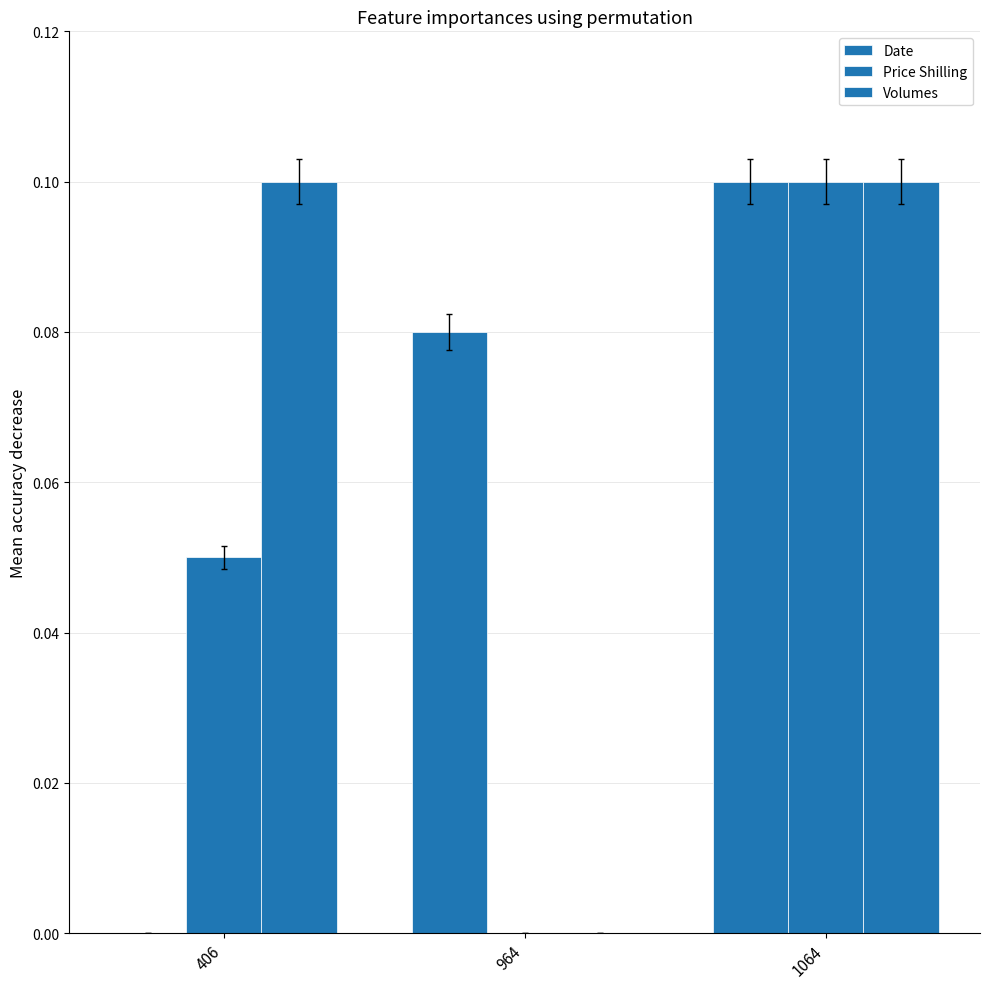

How many series are shown in this chart?

3